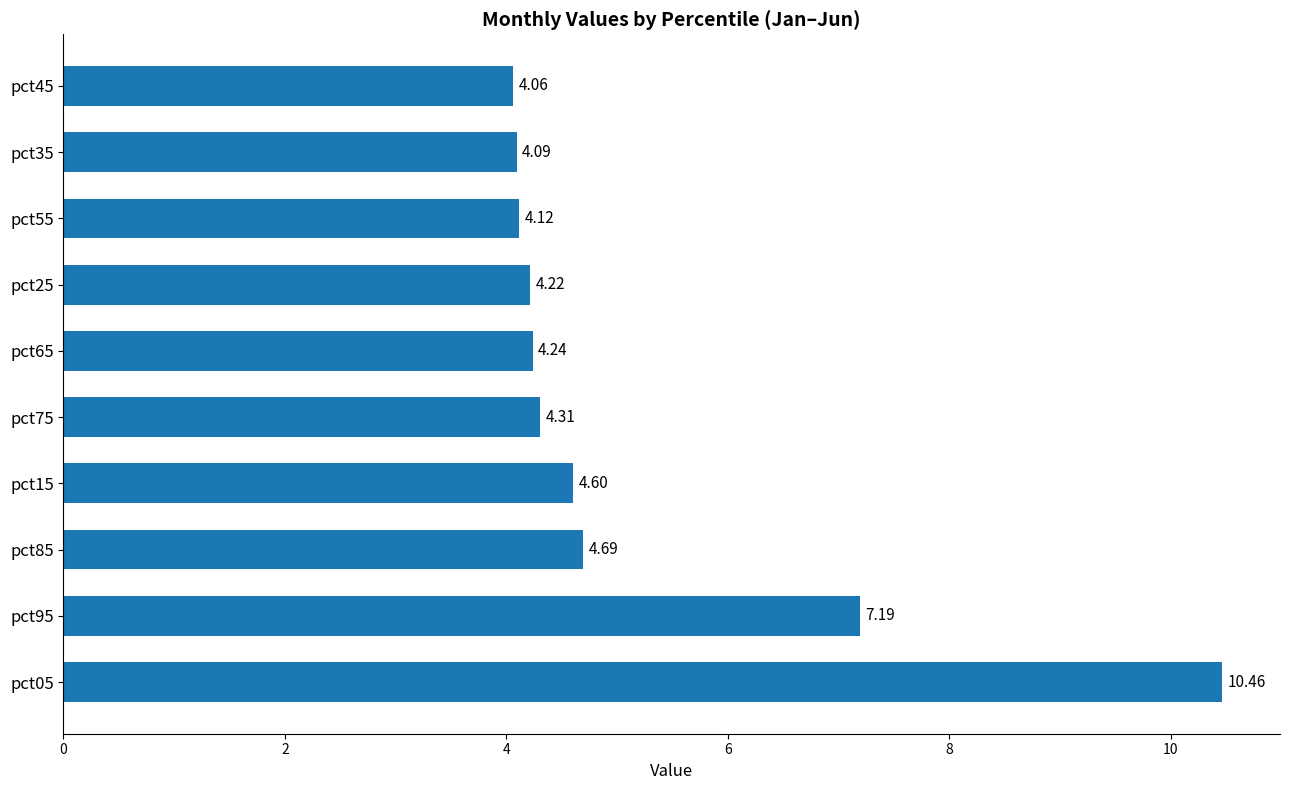

What is the sum of all values?

52.0